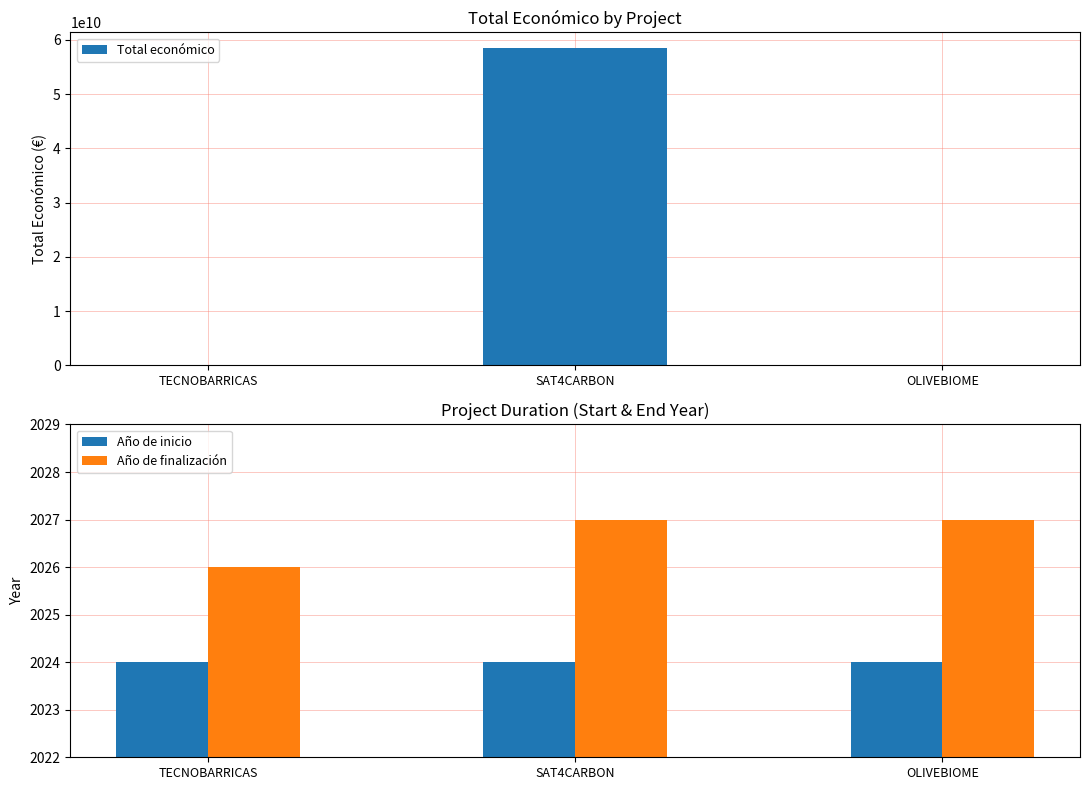

How many distinct data groups are displayed?

3